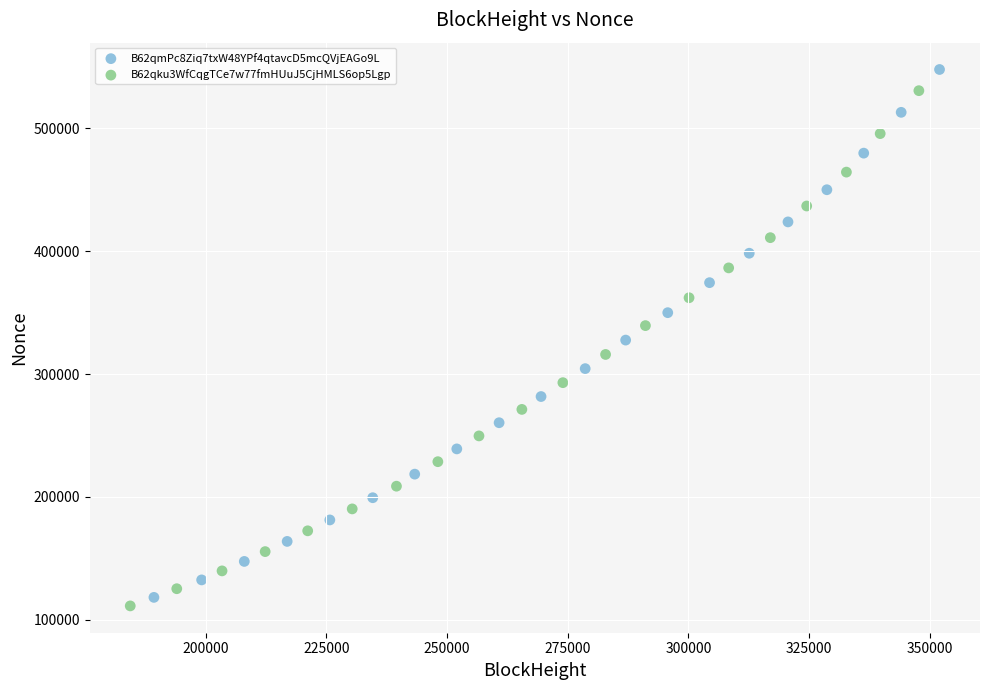

Which series has the largest Y range (max minus min)?

B62qmPc8Ziq7txW48YPf4qtavcD5mcQVjEAGo9L